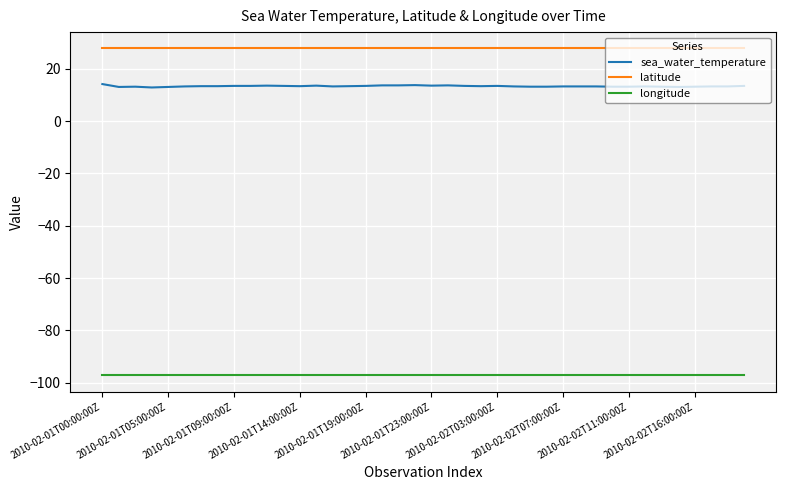

True or false: latitude and longitude cross at least once.

False